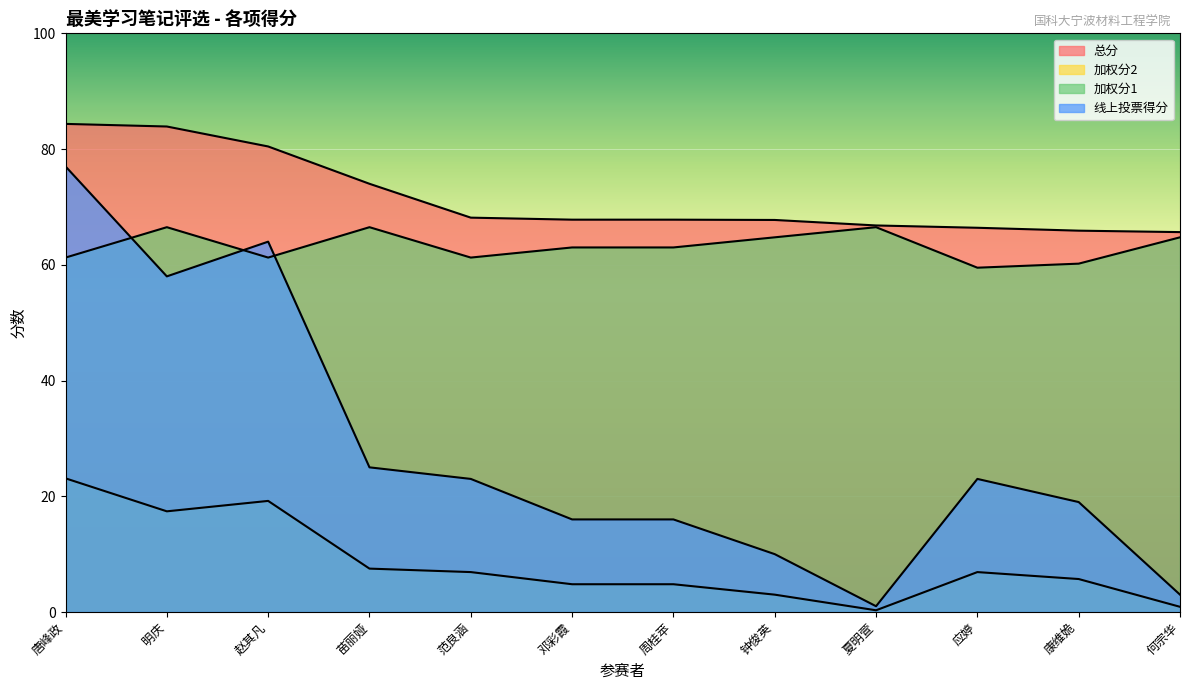

Reading left to right, extract all data points from this chart.

总分: 唐峰政=84.3	明庆=83.9	赵其凡=80.5	苗丽娅=74.0	范良涵=68.2	邓彩霞=67.8	周桂苹=67.8	钟俊英=67.8	夏明萱=66.8	应婷=66.4	康维姽=65.9	何宗华=65.7
加权分2: 唐峰政=77.0	明庆=58.0	赵其凡=64.0	苗丽娅=25.0	范良涵=23.0	邓彩霞=16.0	周桂苹=16.0	钟俊英=10.0	夏明萱=1.0	应婷=23.0	康维姽=19.0	何宗华=3.0
加权分1: 唐峰政=61.2	明庆=66.5	赵其凡=61.2	苗丽娅=66.5	范良涵=61.2	邓彩霞=63.0	周桂苹=63.0	钟俊英=64.8	夏明萱=66.5	应婷=59.5	康维姽=60.2	何宗华=64.8
线上投票得分: 唐峰政=23.1	明庆=17.4	赵其凡=19.2	苗丽娅=7.5	范良涵=6.9	邓彩霞=4.8	周桂苹=4.8	钟俊英=3.0	夏明萱=0.3	应婷=6.9	康维姽=5.7	何宗华=0.9